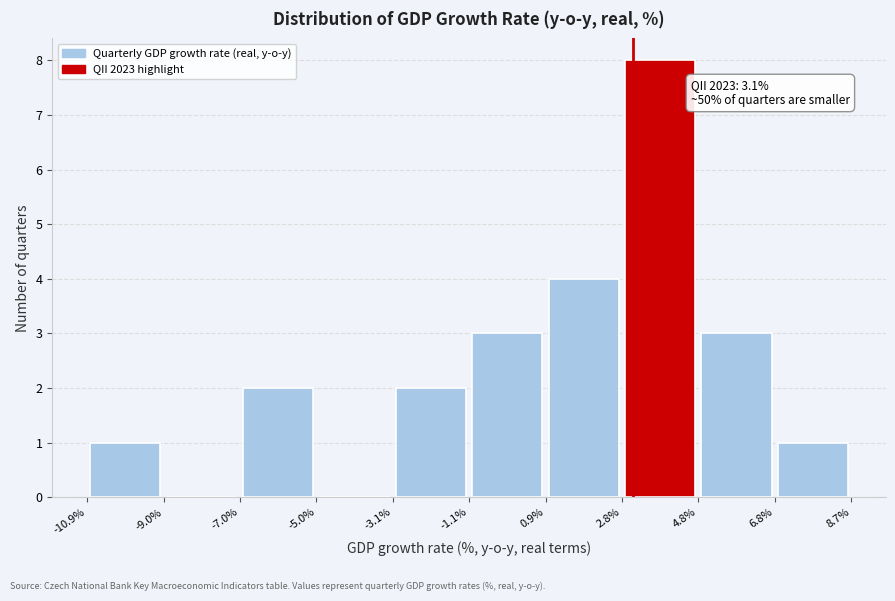

Over which range of the x-axis is the bar tallest?

2.8% to 4.8%